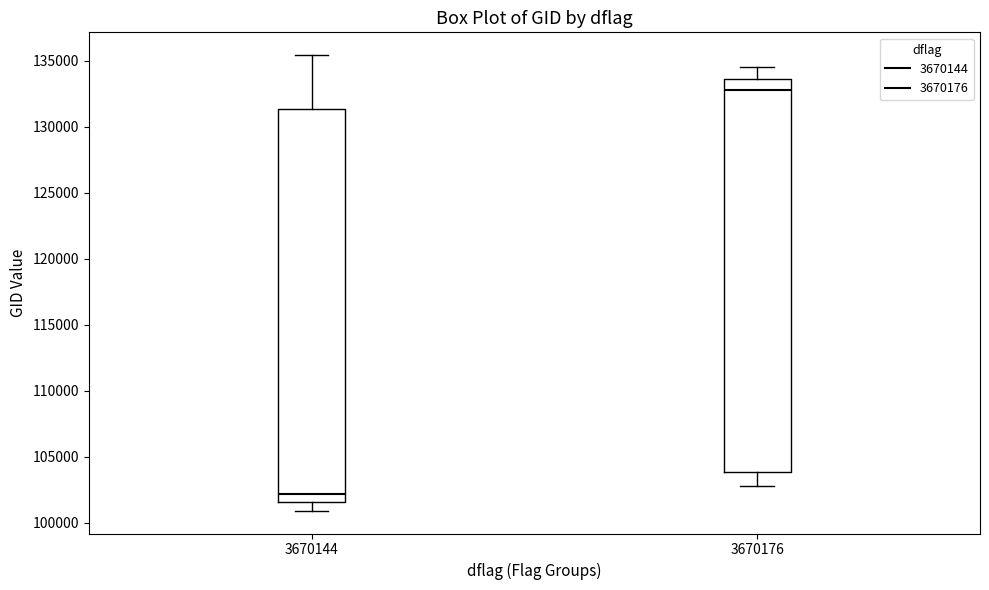

Reading left to right, transcribe this box plot: for each box, give where its median line is, the range the box spans, and where its two whiskers end, as read against the y-axis. The values are not printed on the chart, so give them approximately, as read against the axis.

3670144: median 102000, box 101500 to 131500, whiskers 101000 to 135500
3670176: median 133000, box 104000 to 133500, whiskers 103000 to 134500